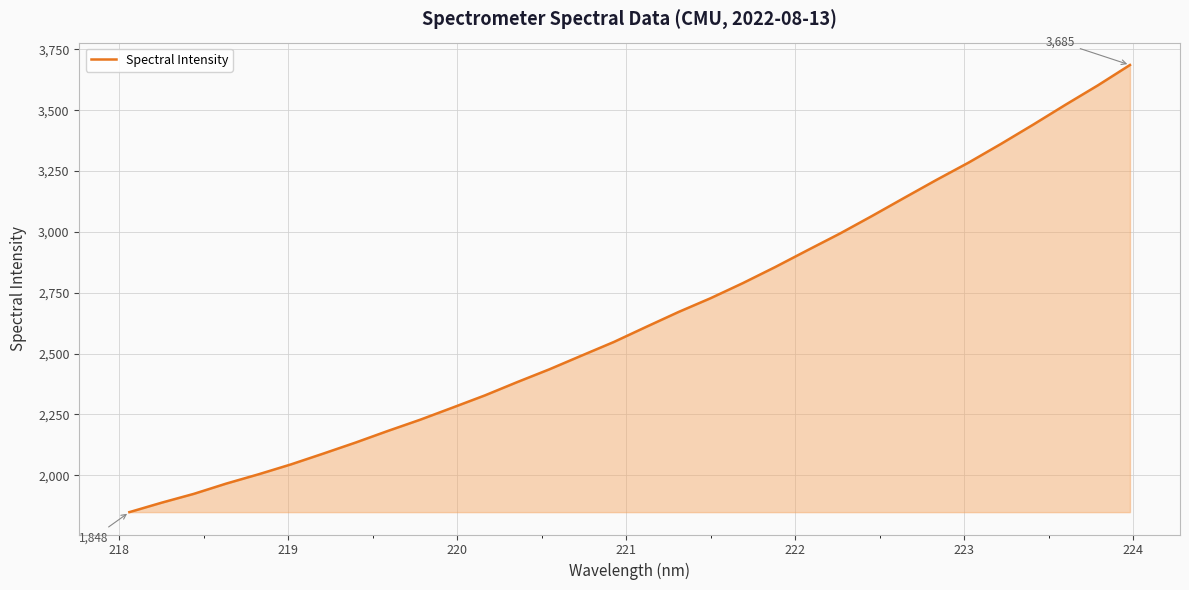

What is the smallest value displayed?

1848.8